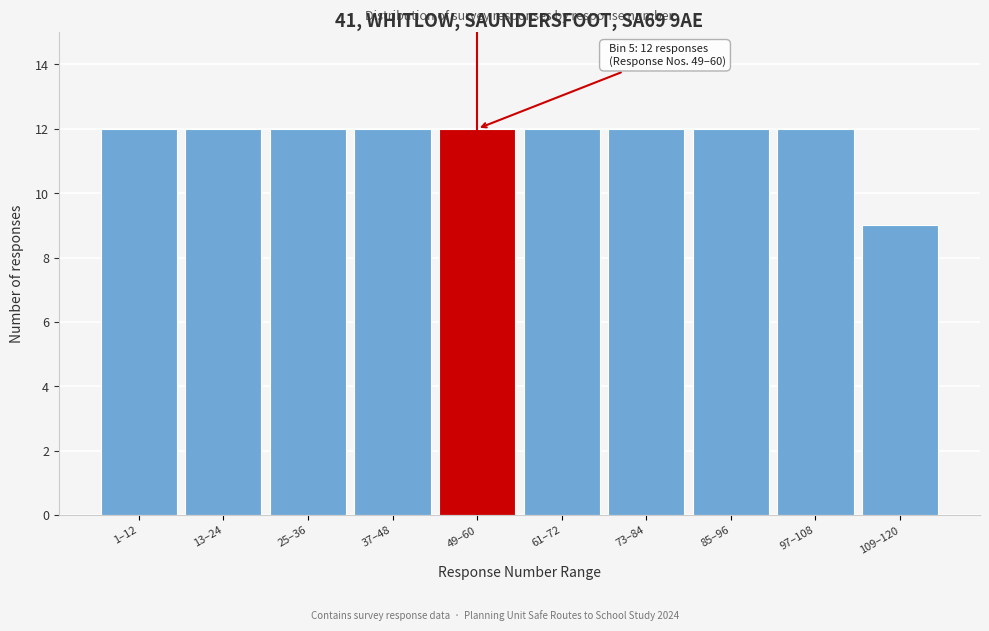

Reading left to right, transcribe all the data shown in this chart.

12	12	12	12	12	12	12	12	12	9